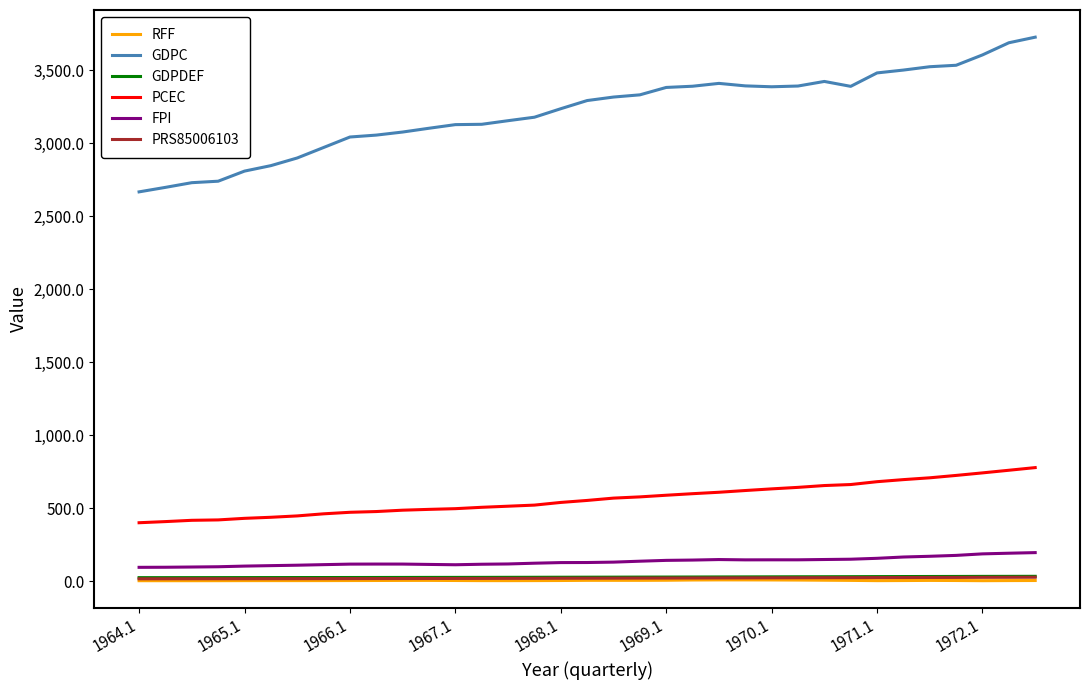

What is the greatest value displayed?

3726.2